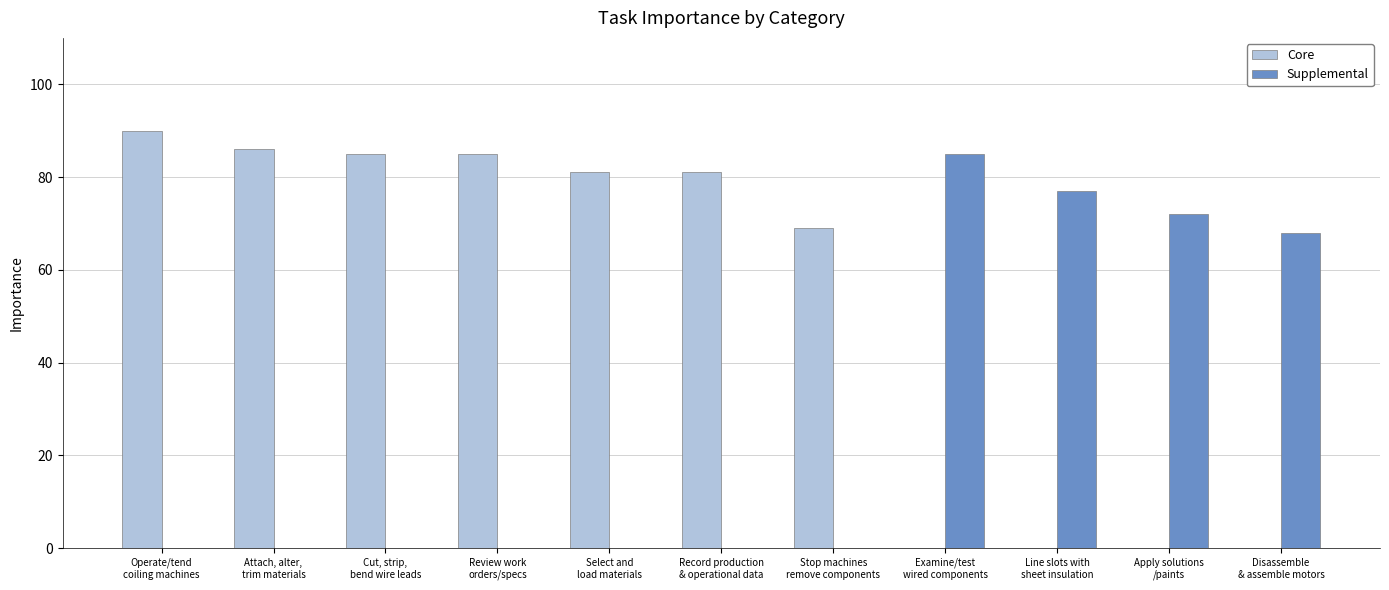

Are the bars grouped side by side (vs. stacked)?

Yes